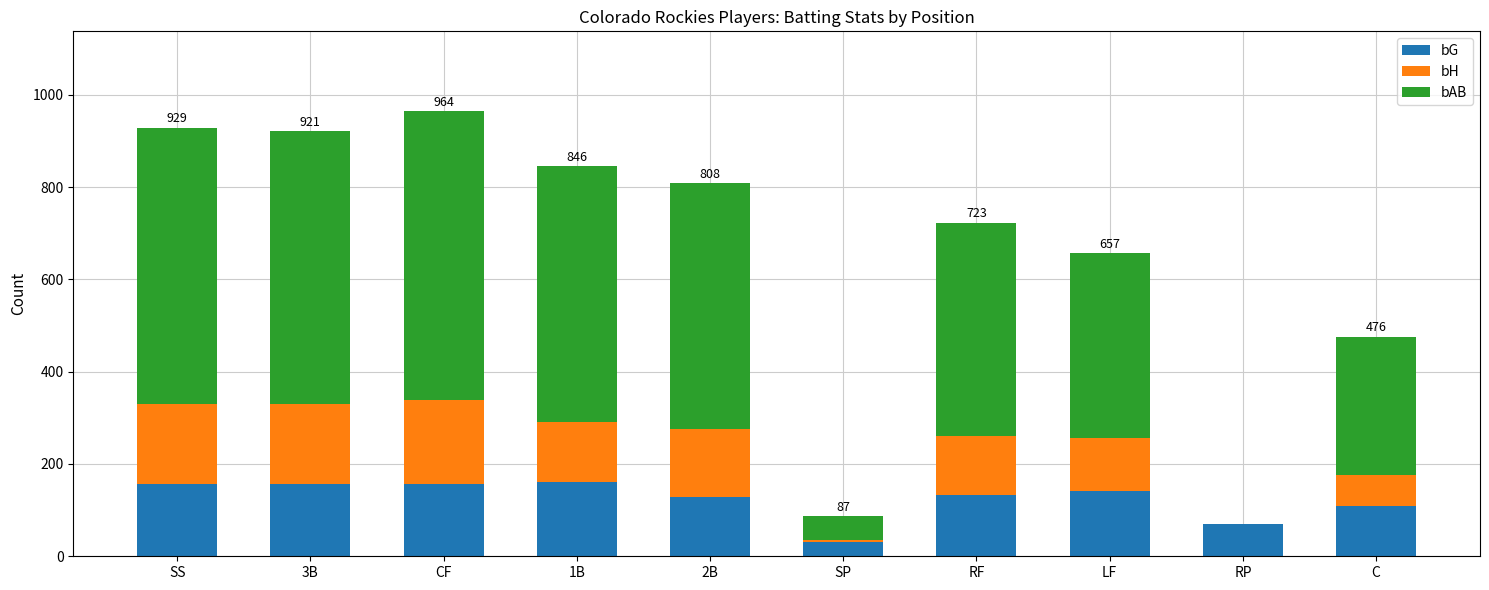

Count the number of data series in this chart.

3